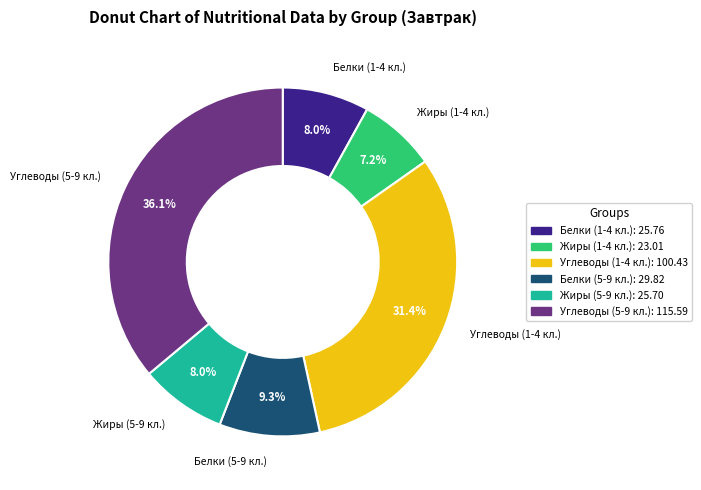

How much of the chart is everything except Жиры (5-9 кл.)?

92.0%